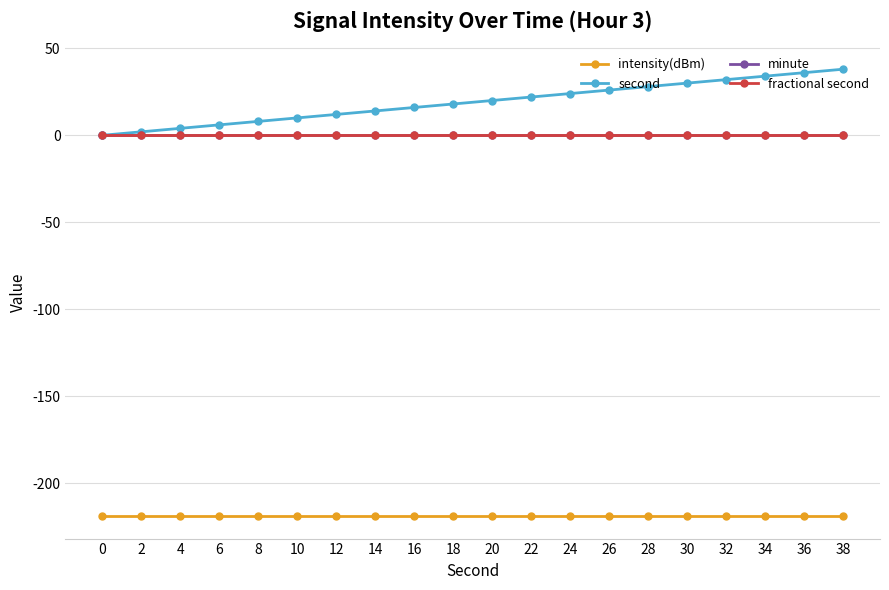

What is the value of the intensity(dBm) point at the 8th from the left?

-219.1